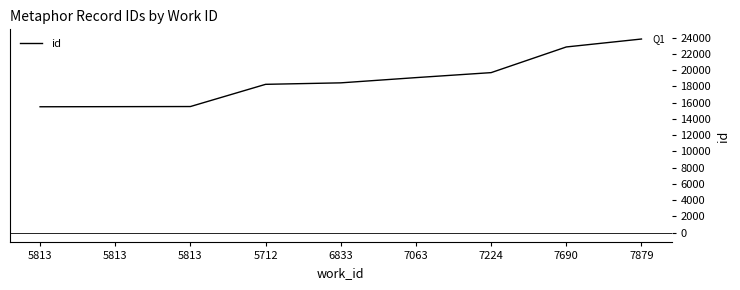

Rank the categories by value from highest to lowest.

7879, 7690, 7224, 7063, 6833, 5712, 5813, 5813, 5813